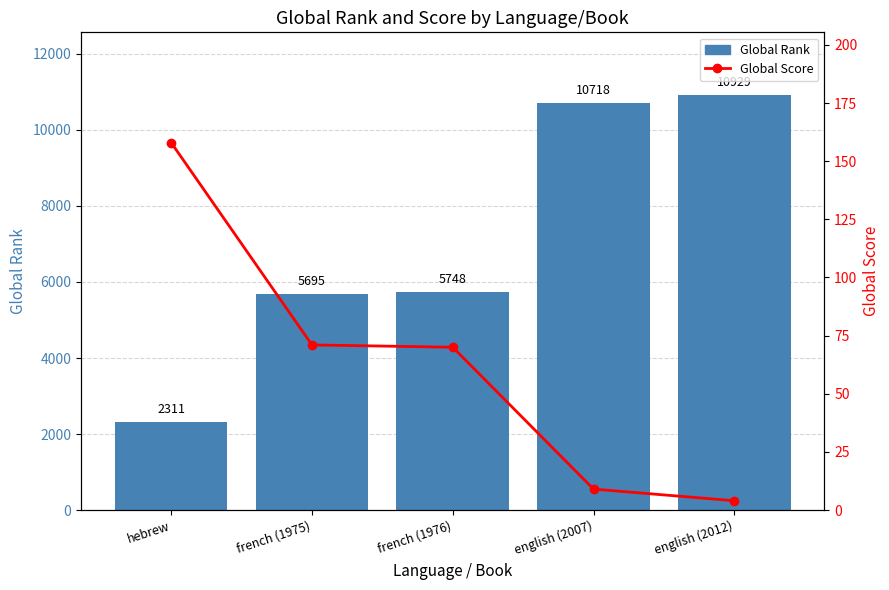

How many data points in Global Score are above 70?

2